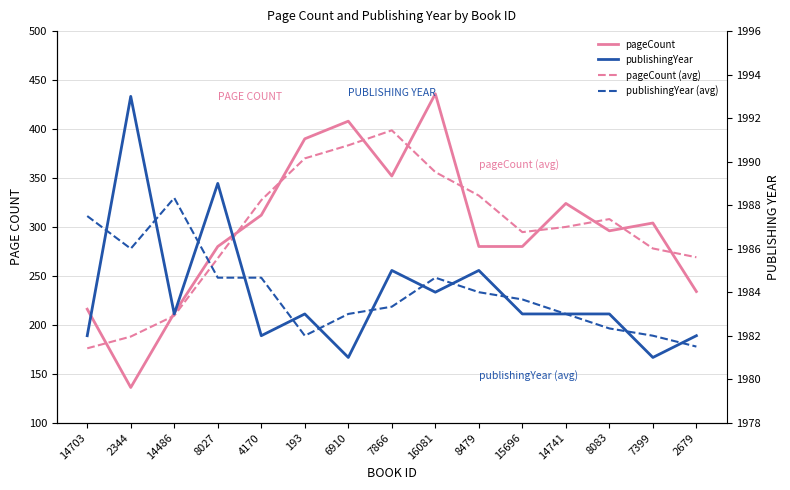

How many values in the publishingYear series exceed 1983?

5